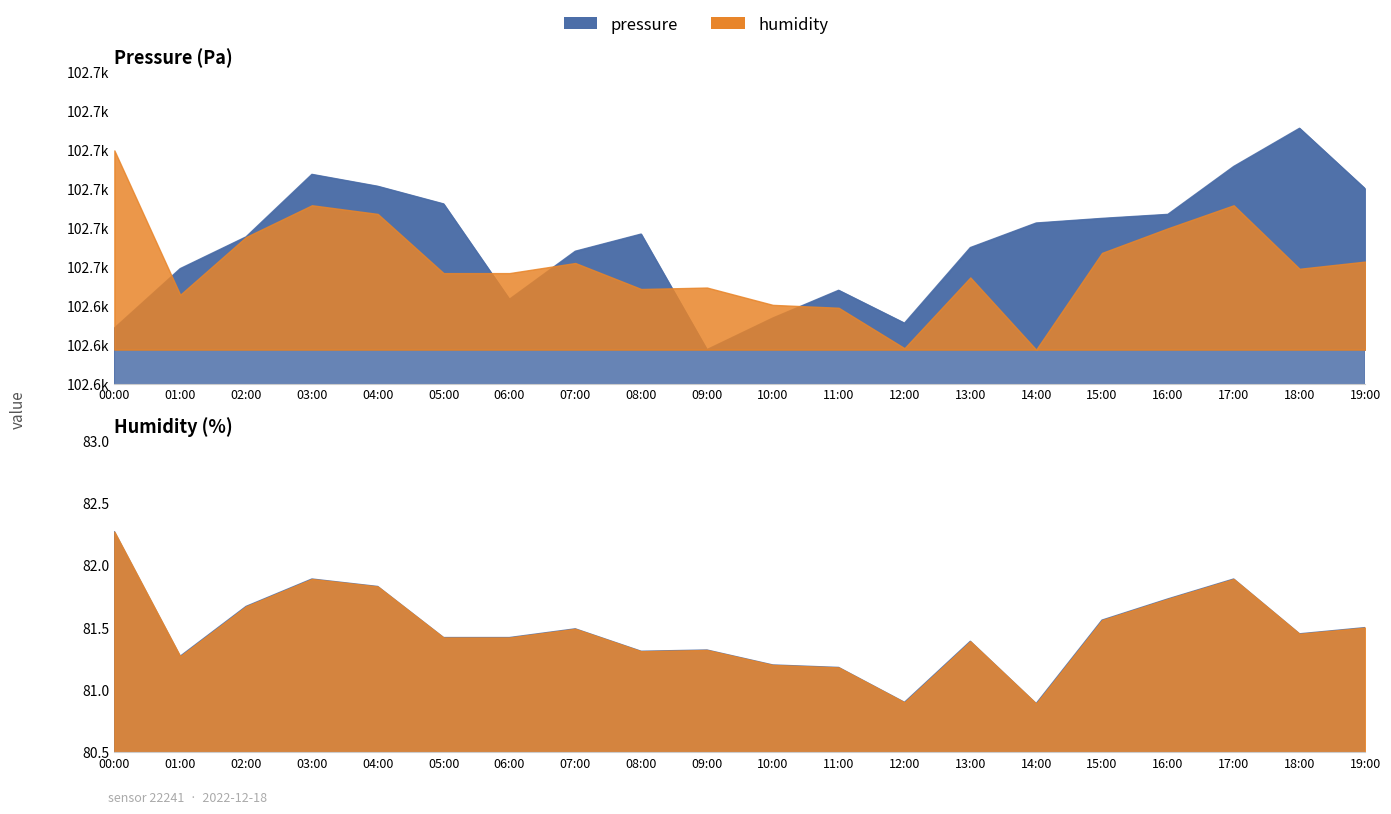

Which series has the widest spread of values?

pressure